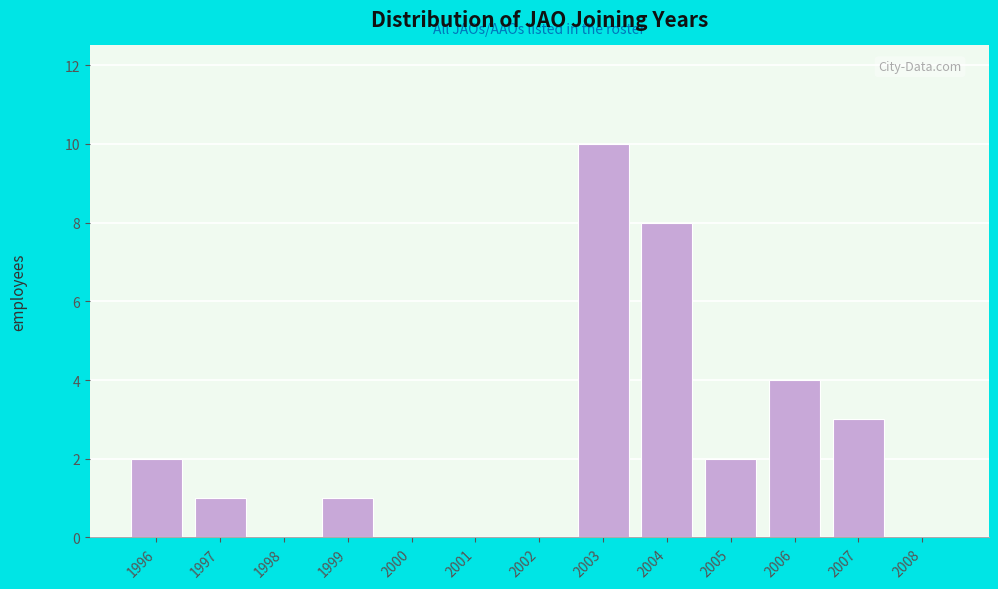

Reading left to right, list all the values displayed in this chart.

1996=2	1997=1	1998=0	1999=1	2000=0	2001=0	2002=0	2003=10	2004=8	2005=2	2006=4	2007=3	2008=0